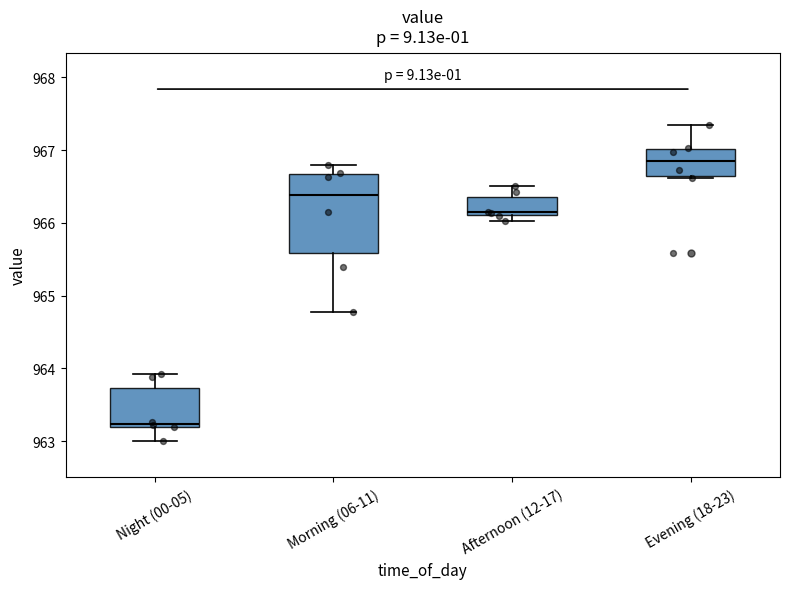

Where is the lower edge of the box for Evening (18-23) on the y-axis? The values are not printed on the chart, so give them approximately, as read against the axis.

966.6